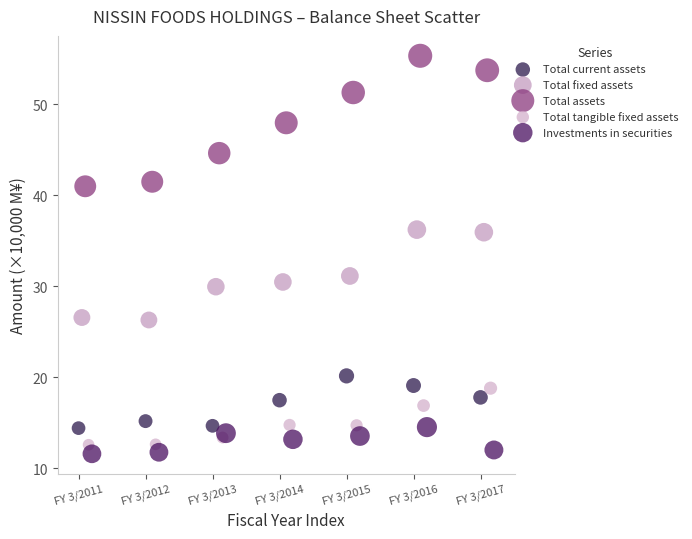

Which series has the widest spread of Y values?

Total assets